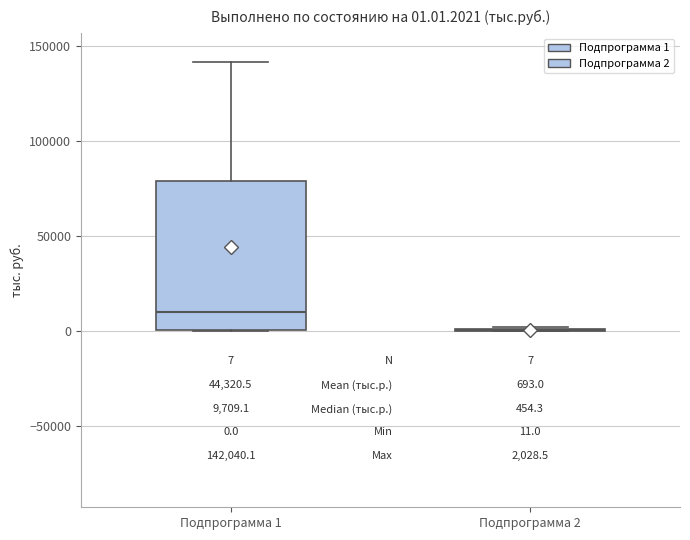

Which box is the tallest, from its lower edge to its upper edge?

Подпрограмма 1